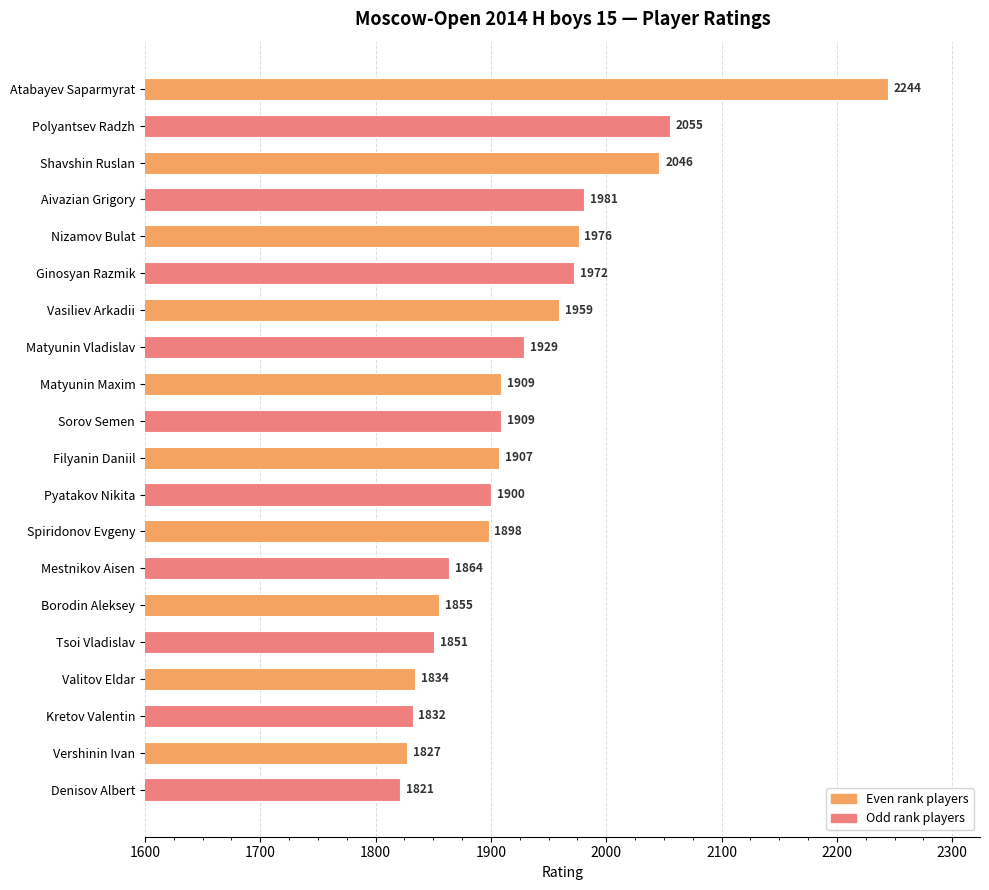

What is the greatest value displayed?

2244